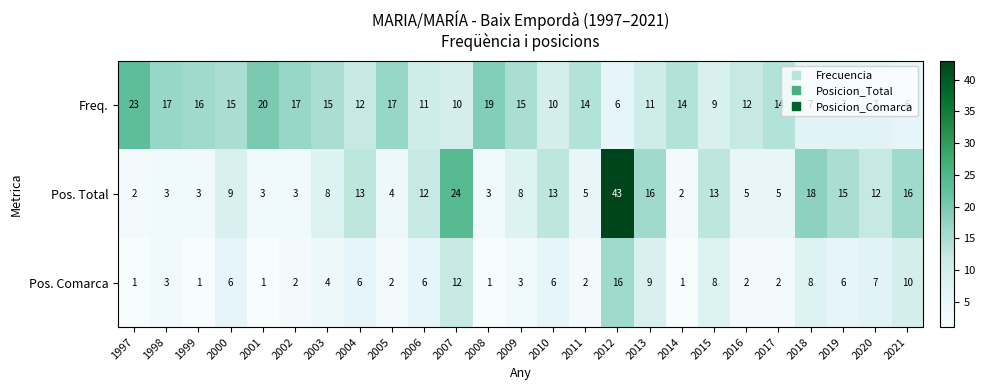

At which label does Pos. Total first exceed 8?

2000